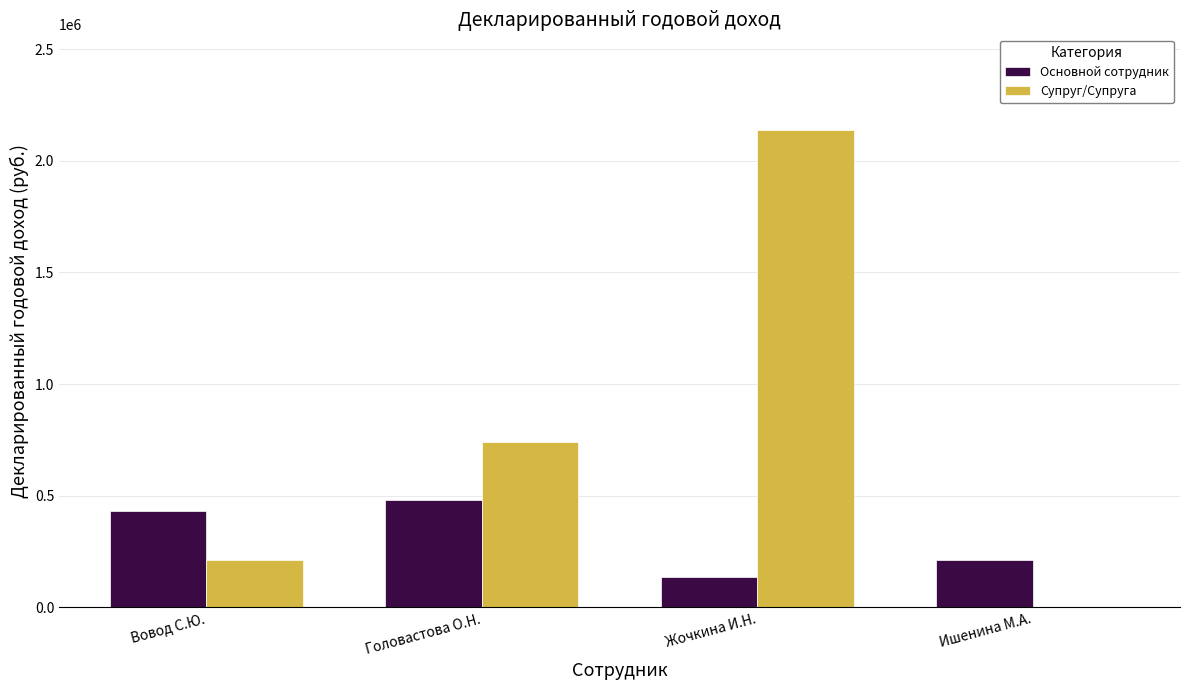

How many groups of bars are there?

4